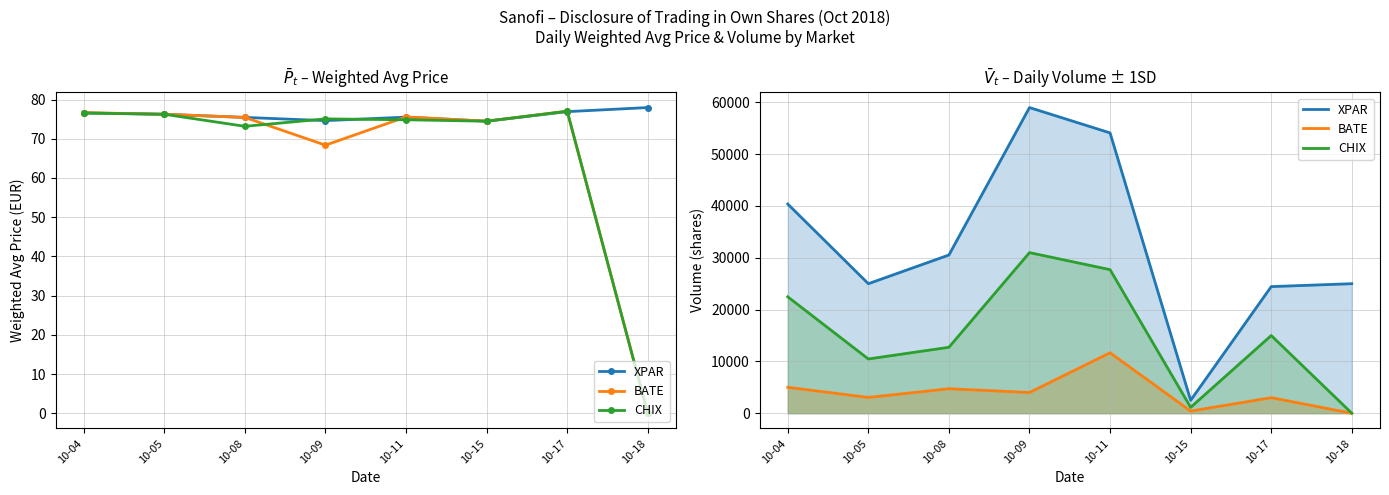

Reading left to right, transcribe all the data shown in this chart.

XPAR: 40376	25000	30539	59000	54108	2489	24439	25000
BATE: 5000	3044	4725	4000	11666	410	3000	0
CHIX: 22467	10471	12728	31000	27711	1131	15000	0